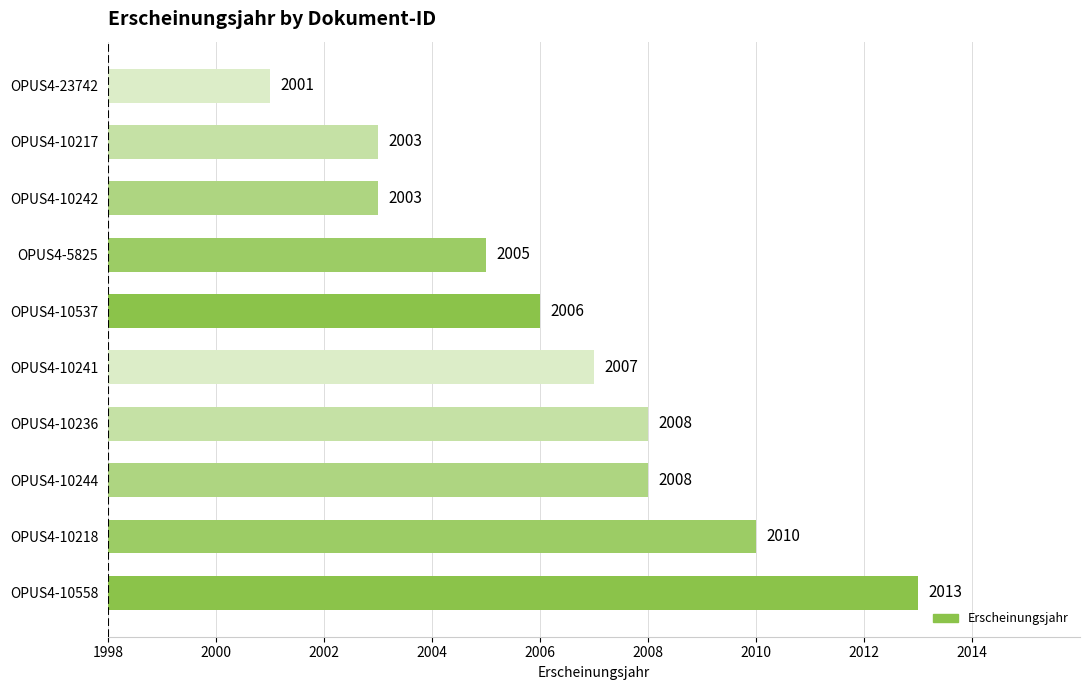

The chart shows a value of 2008 at OPUS4-10244. True or false?

True